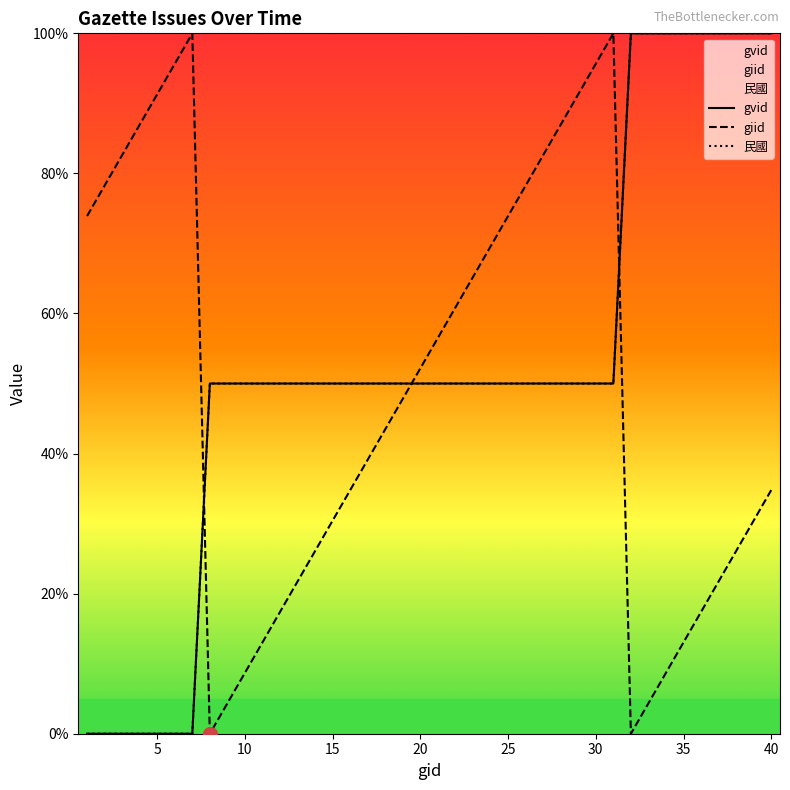

What are all the series names shown in the legend?

gvid, giid, 民國